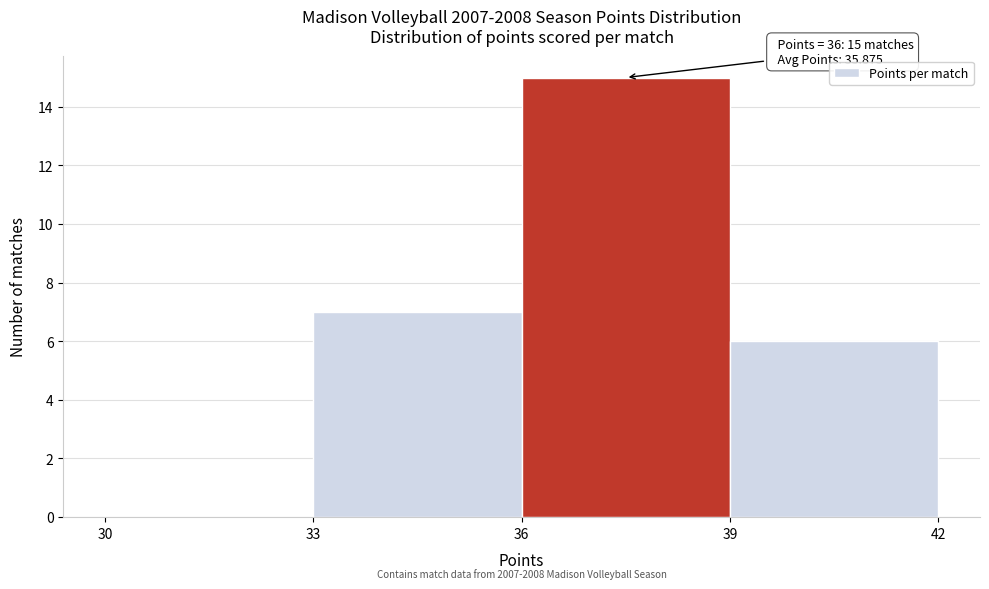

Over which range of the x-axis is the bar tallest?

36 to 39